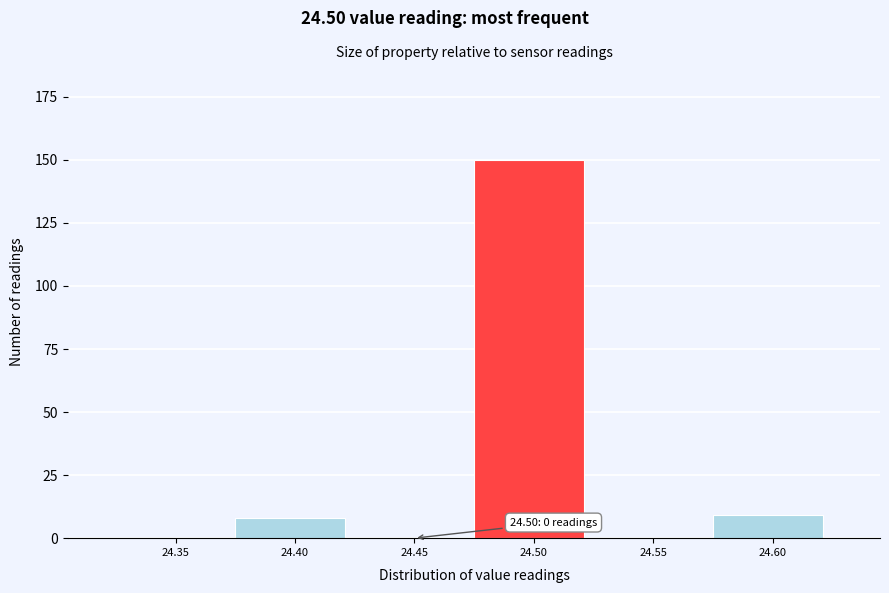

Reading left to right, what are all the values shown in this chart?

24.35=0	24.40=8	24.45=0	24.50=150	24.55=0	24.60=9